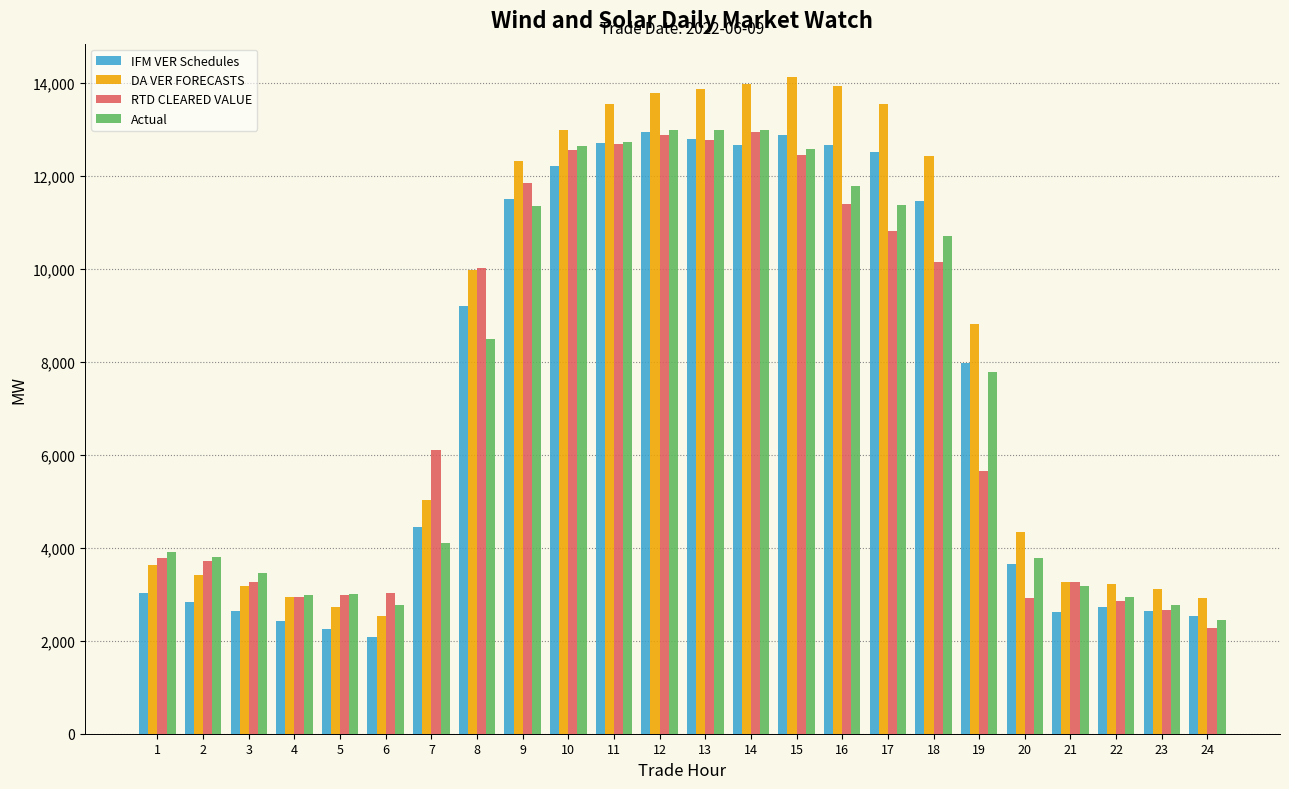

What is the approximate value of Actual at 6?

2777.5